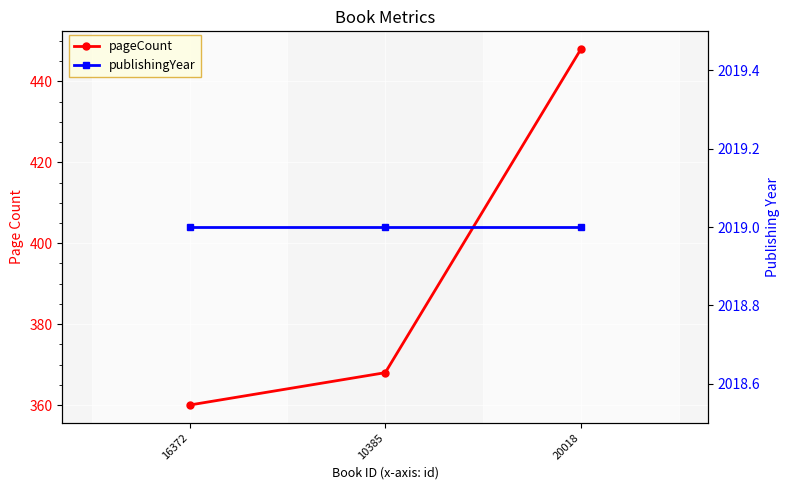

How many data points in pageCount are above 368?

1